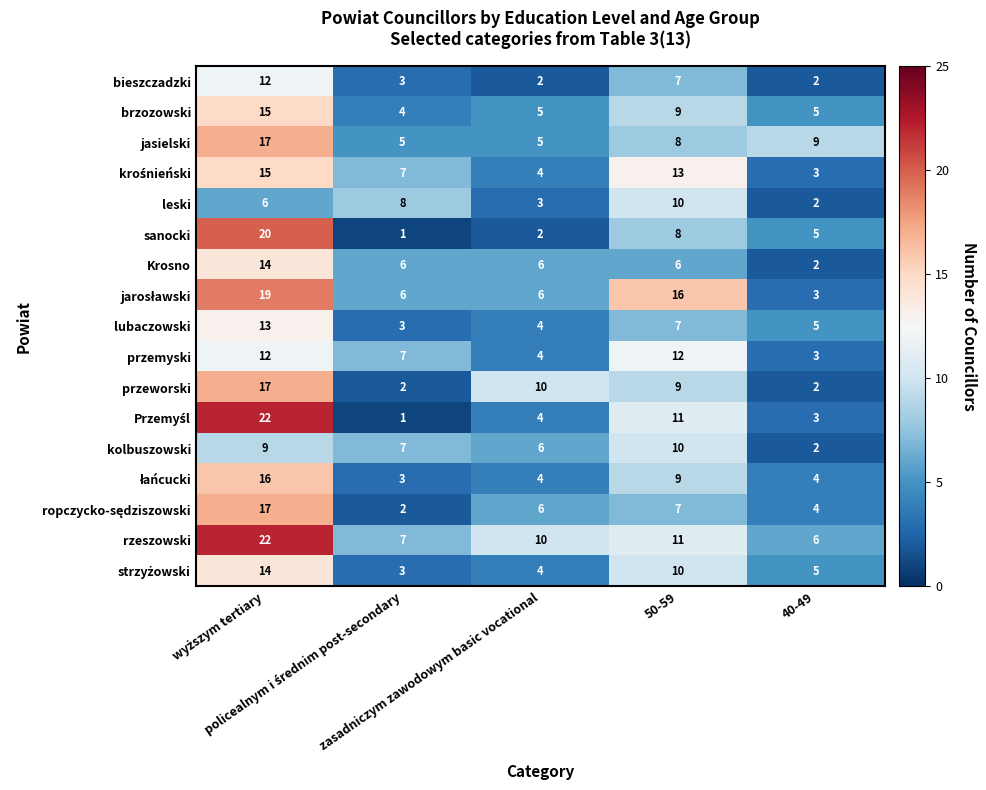

At how many categories does at least one series exceed 5?

5